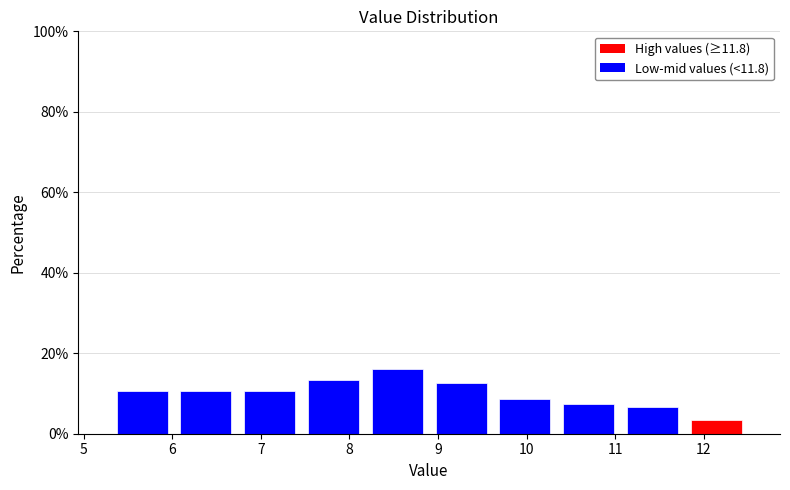

How tall is the bar that spans 8.90 to 9.62 on the x-axis? Neither the bar edges nor the heights are printed on the chart, so give them approximately, as read against the axes.

12